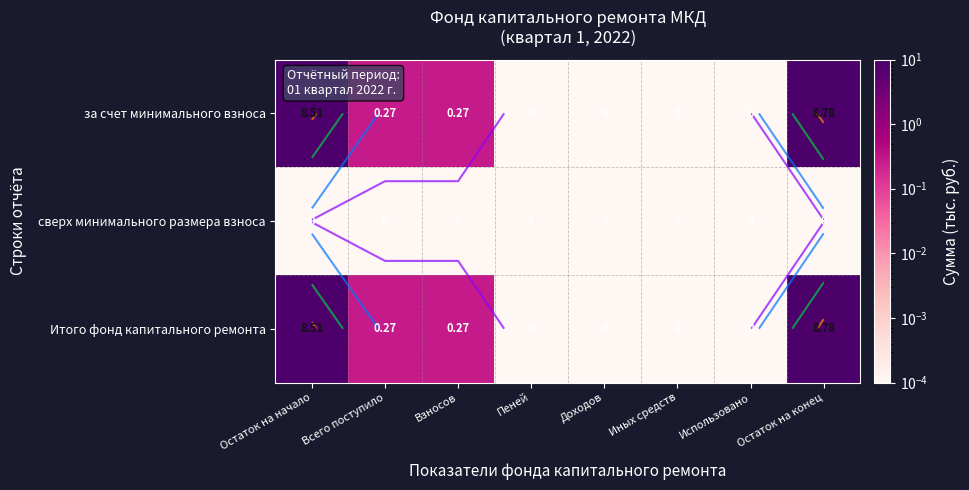

Count the number of data series in this chart.

3